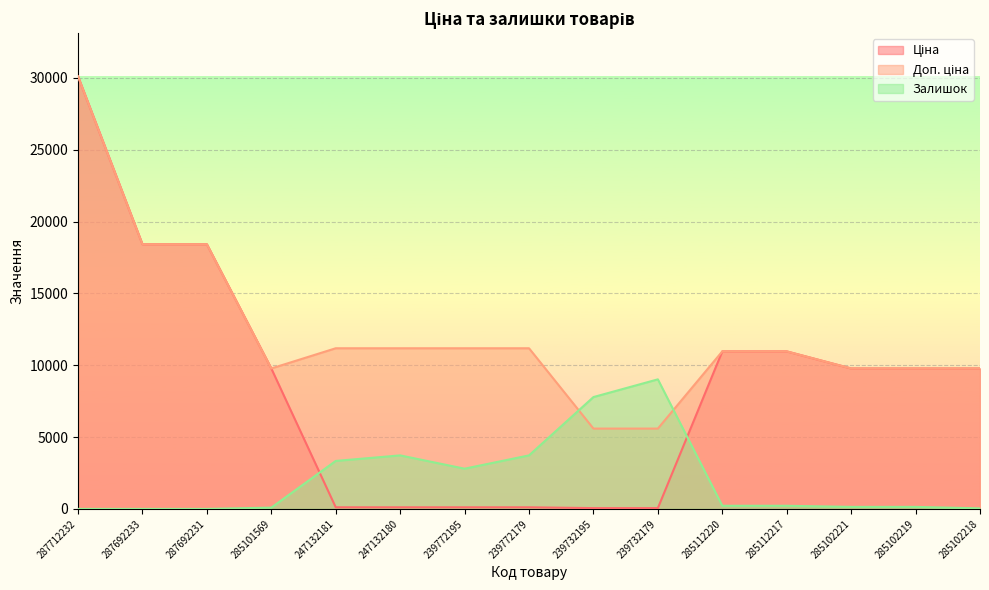

At how many categories does at least one series exceed 24192?

1